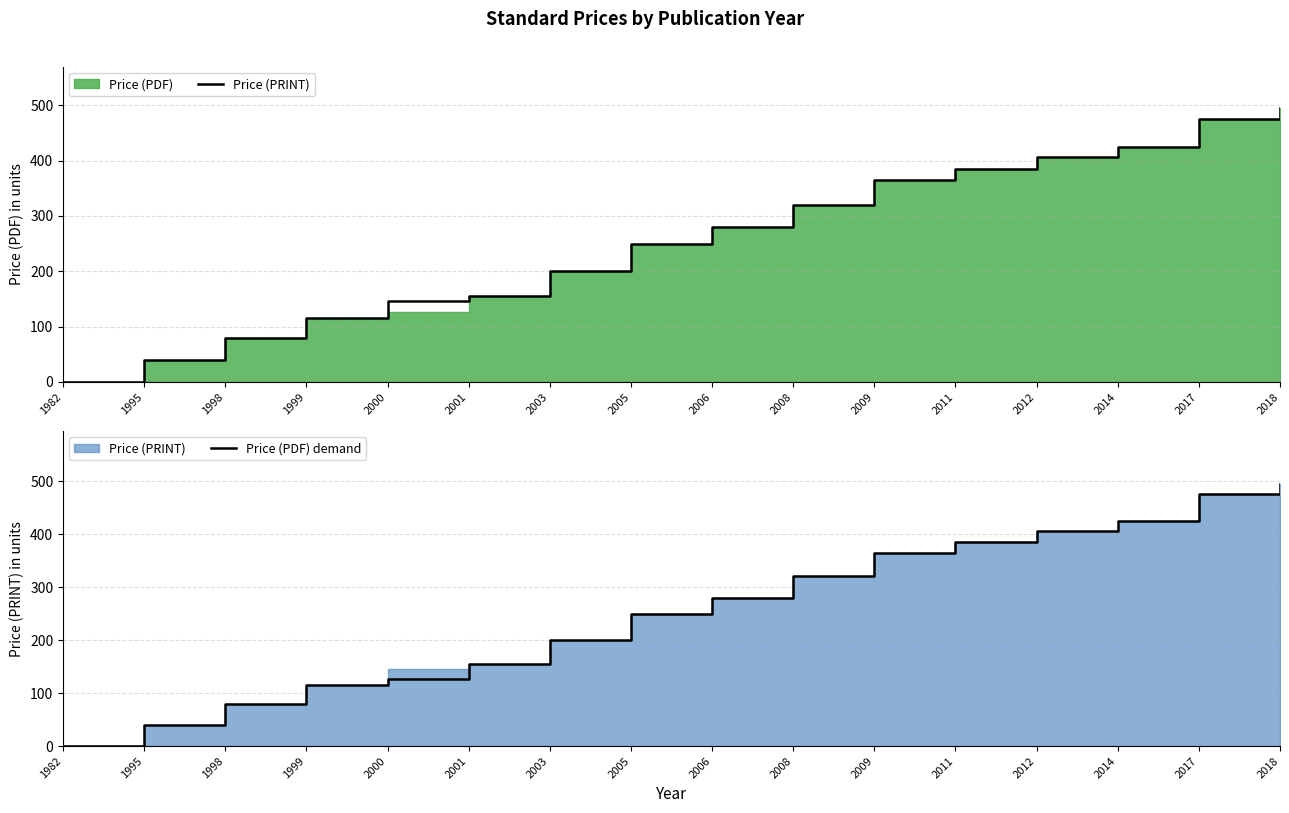

The value of Price (PDF) demand at 2009 is 570. True or false?

False